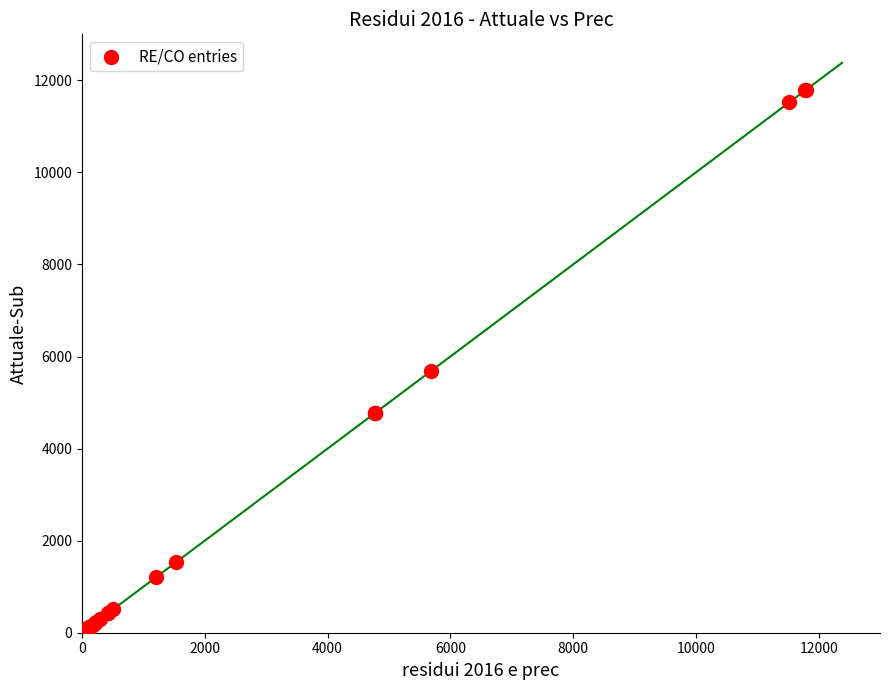

What Y value in the scatter plot is closest to 5894?

5684.8